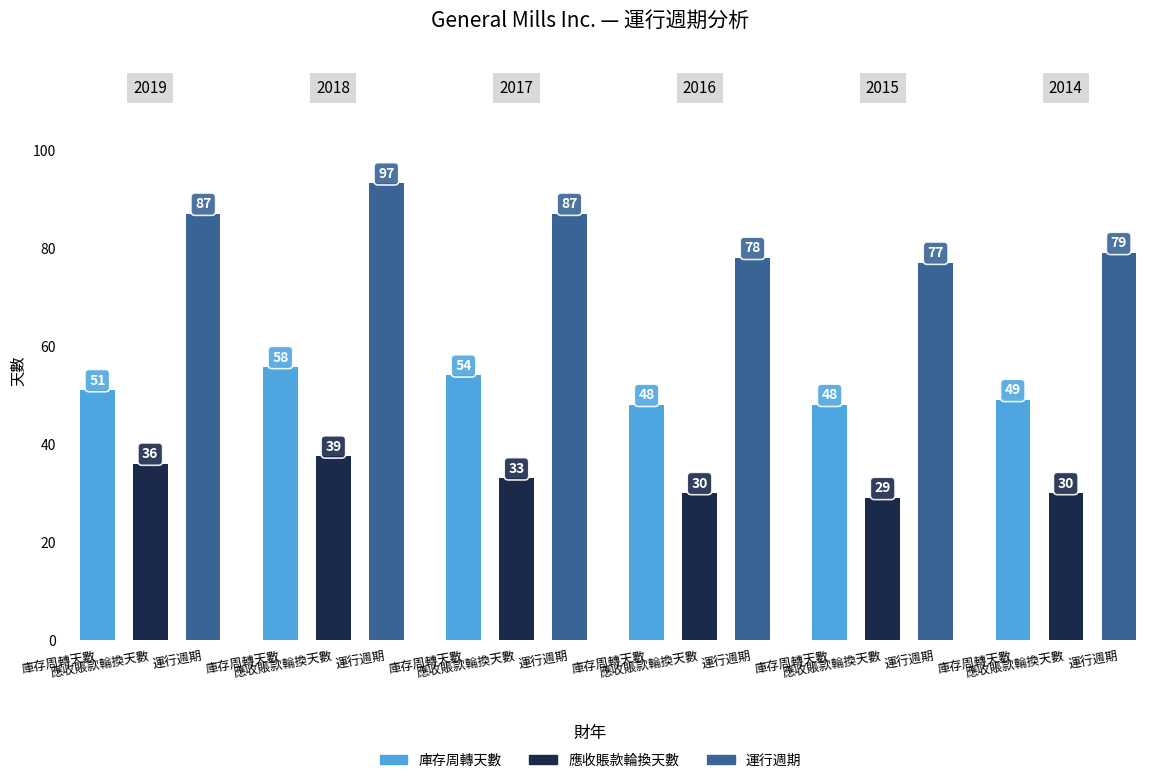

What is the value of the 庫存周轉天數 bar at the 6th from the left?

49